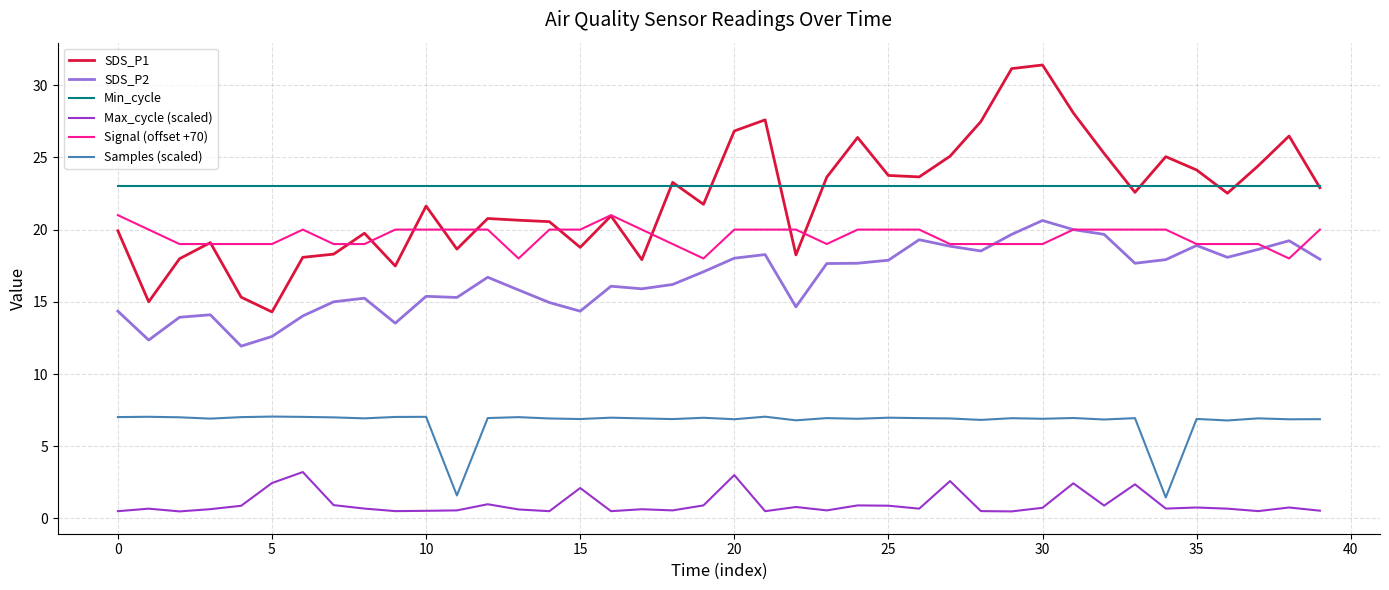

True or false: SDS_P1 and Samples (scaled) cross at least once.

False